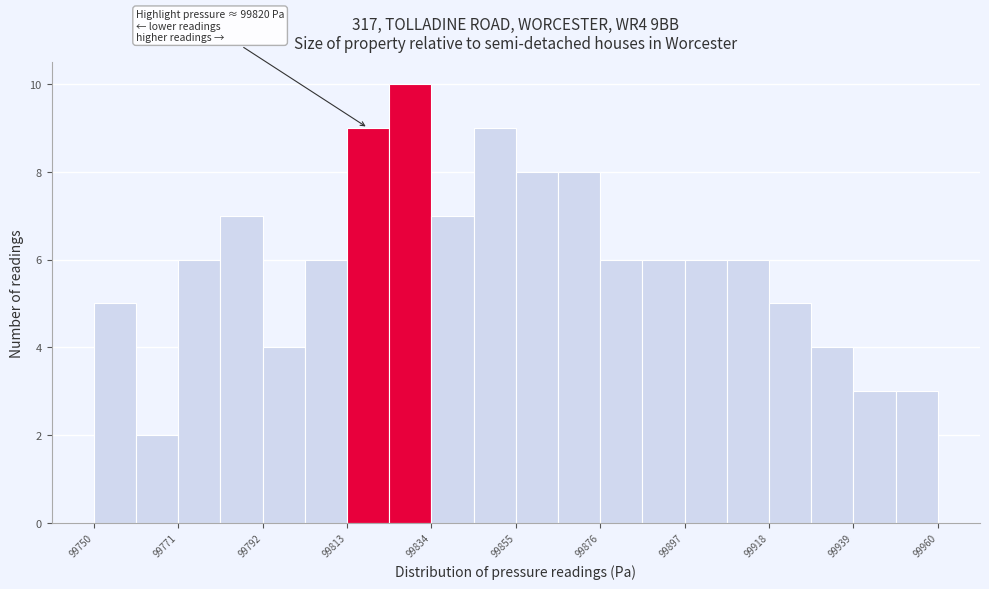

Around what value on the x-axis is the tallest bar? Give the approximate position of its centre, as read against the axis.

99830